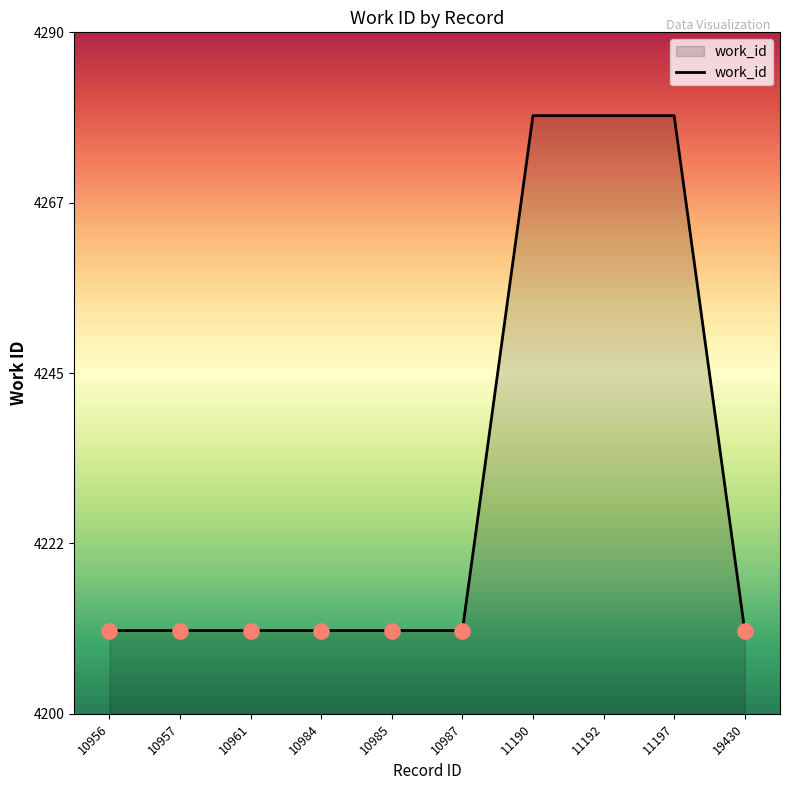

What is the change in value from 10961 to 11190?

+68